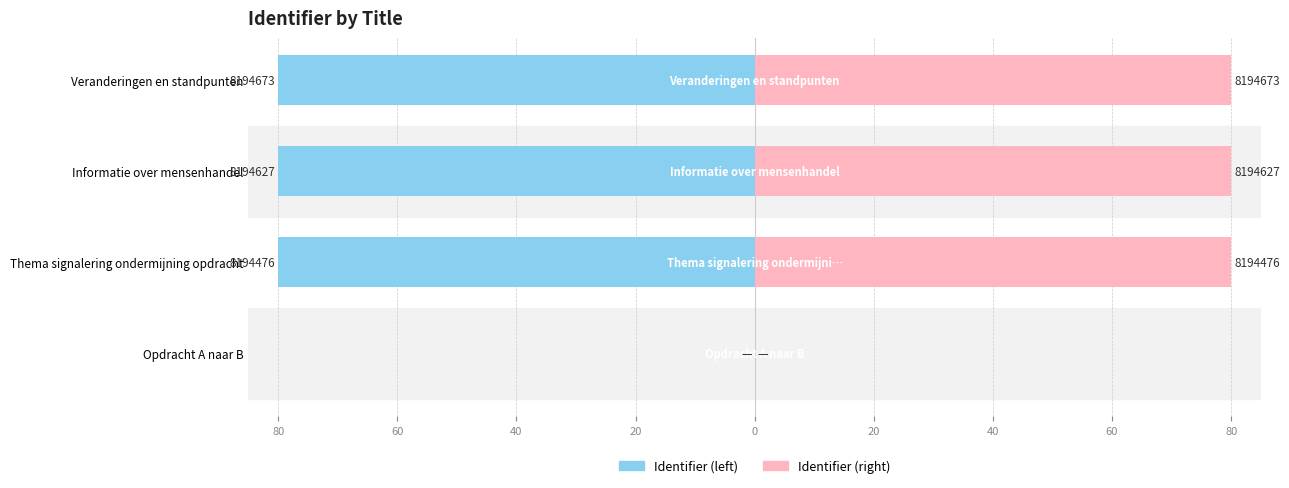

At how many categories does at least one series exceed 11?

3